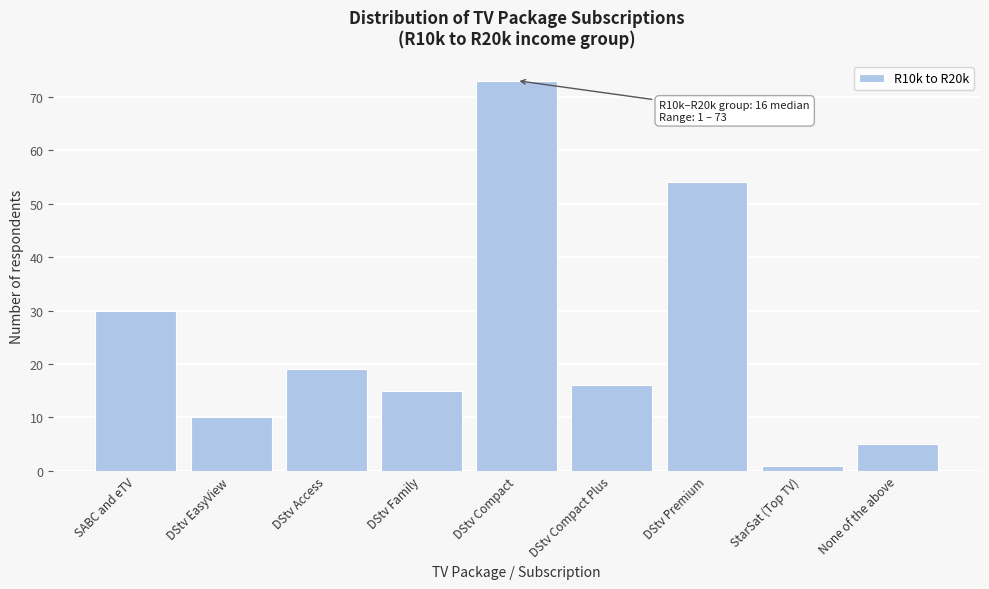

Reading right to left, transcribe all the data shown in this chart.

None of the above=5	StarSat (Top TV)=1	DStv Premium=54	DStv Compact Plus=16	DStv Compact=73	DStv Family=15	DStv Access=19	DStv EasyView=10	SABC and eTV=30